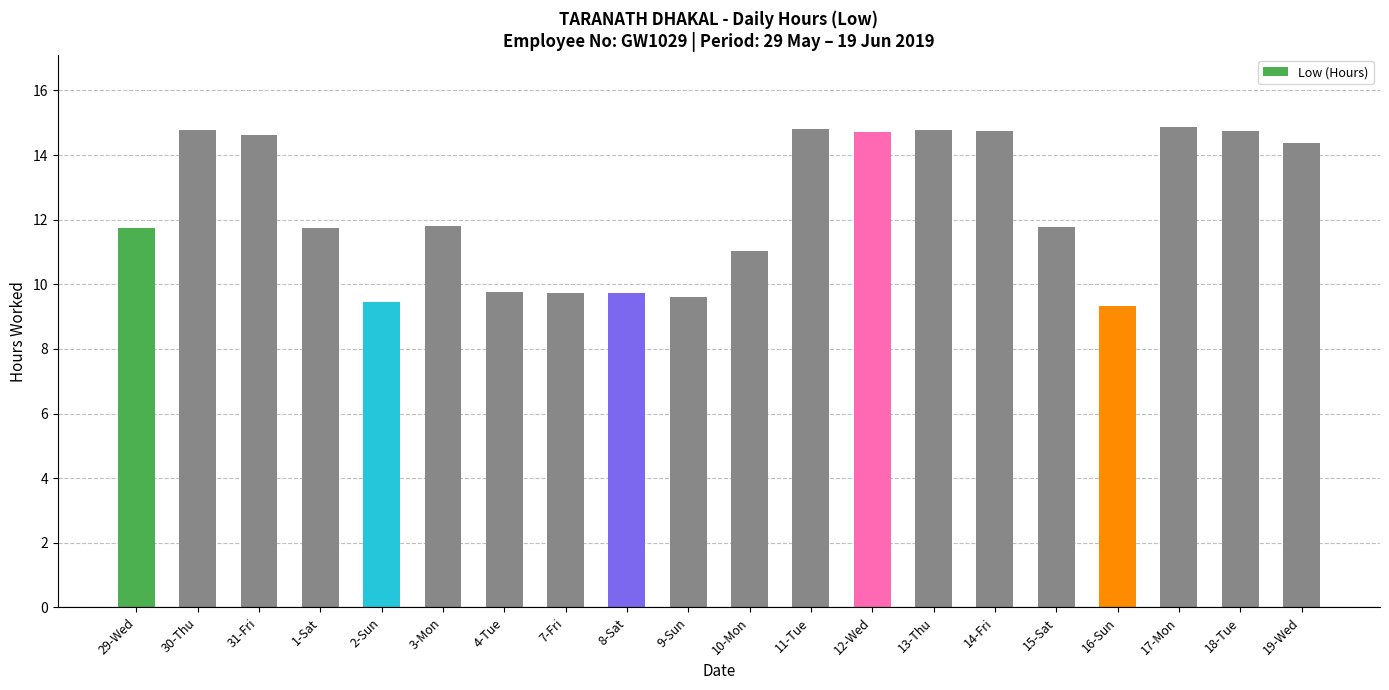

Is it true that the value at 2-Sun is 12.3?

False